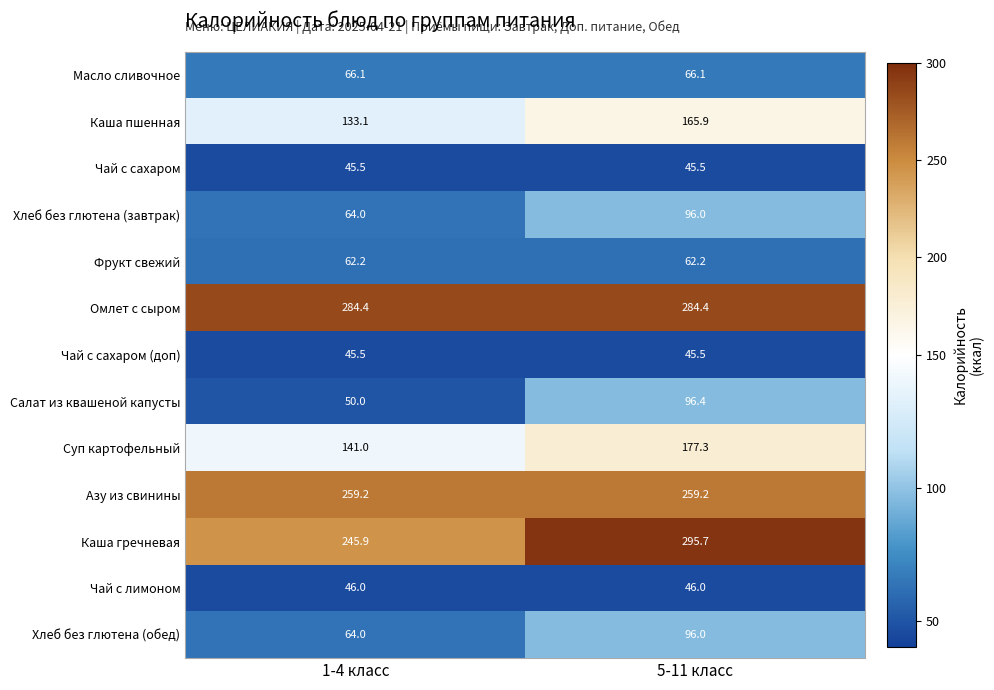

Rank the categories by Хлеб без глютена (завтрак) value from highest to lowest.

5-11 класс, 1-4 класс